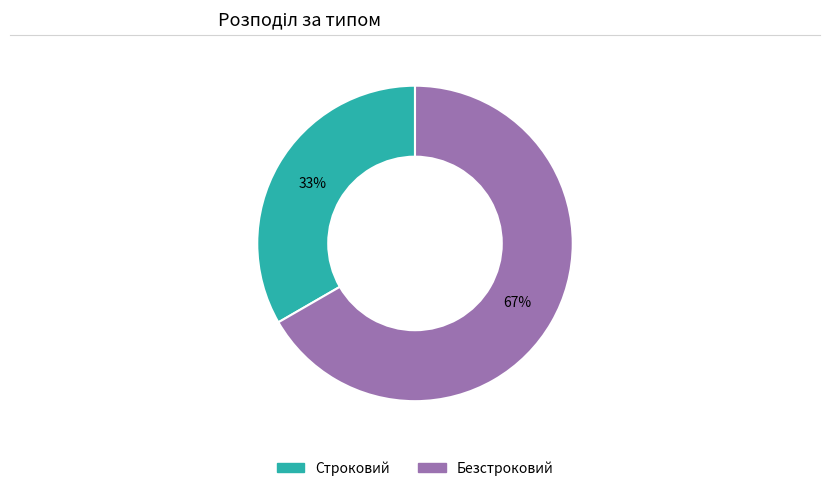

Is Строковий the majority of the pie?

No